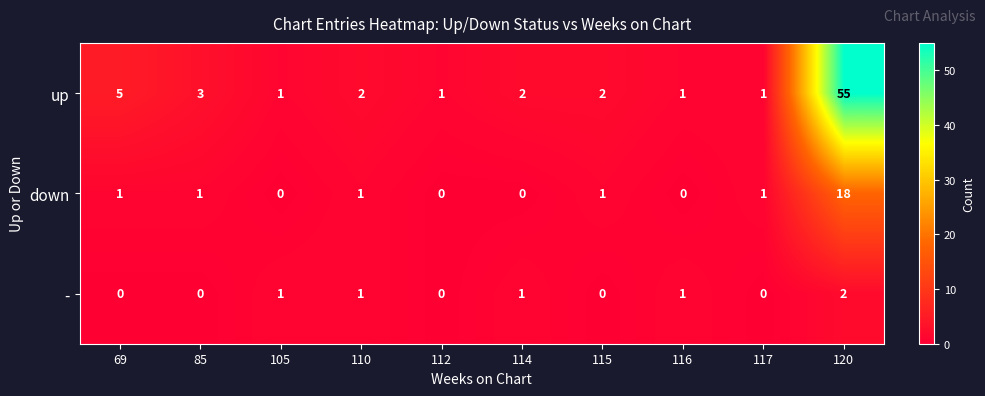

The down series shows 1 at 85. True or false?

True